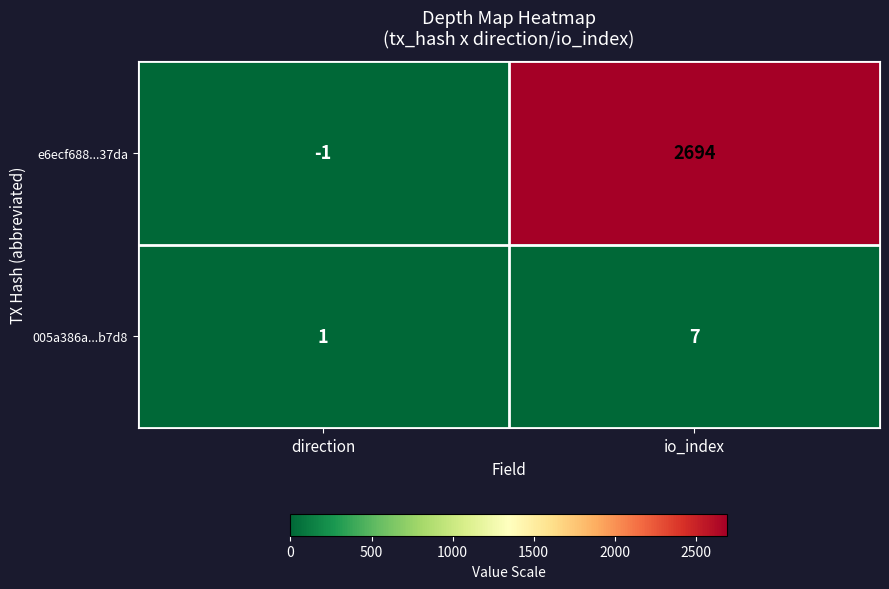

At how many categories does at least one series exceed 1695?

1